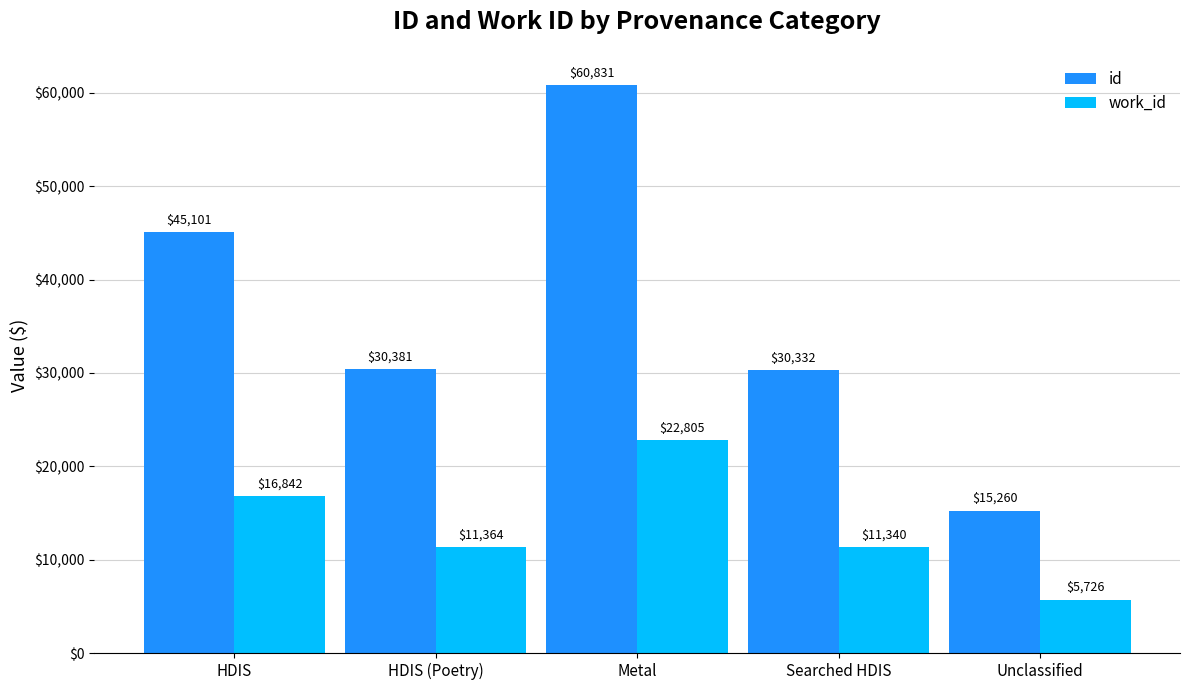

Which series changed the most between HDIS (Poetry) and Searched HDIS?

id